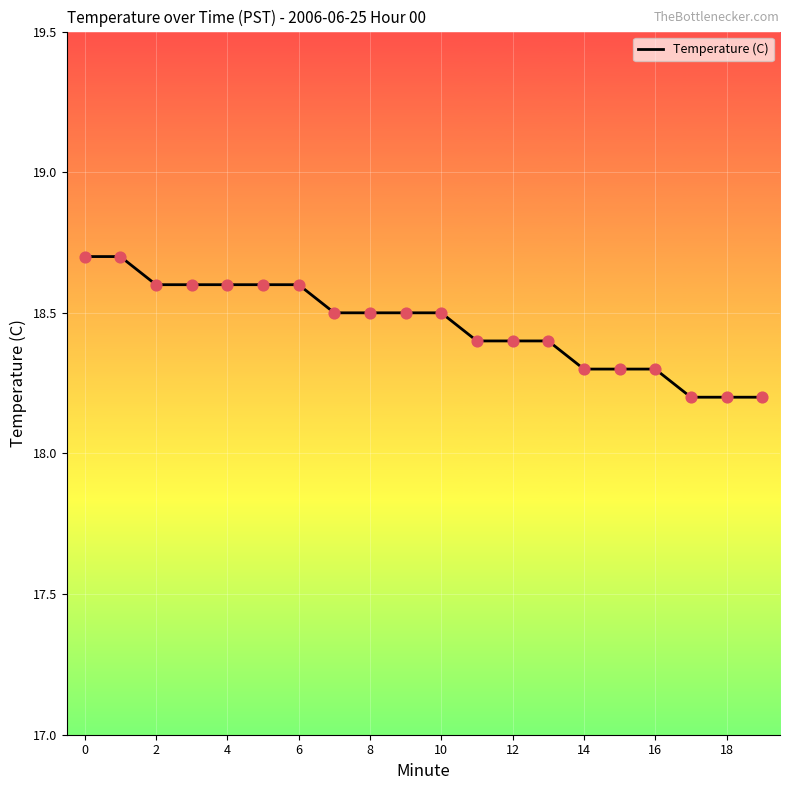

What is the minimum value shown in the chart?

18.2